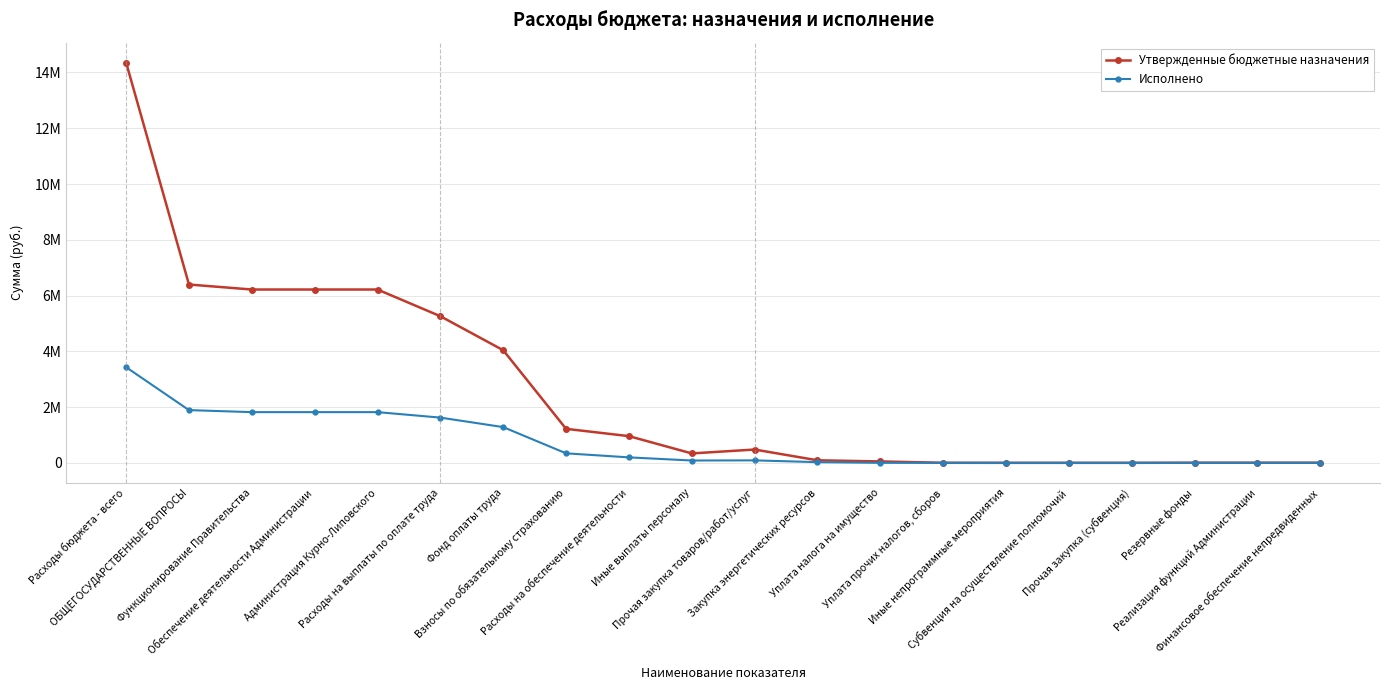

True or false: Исполнено has more than 0 points higher than both neighbors.

True